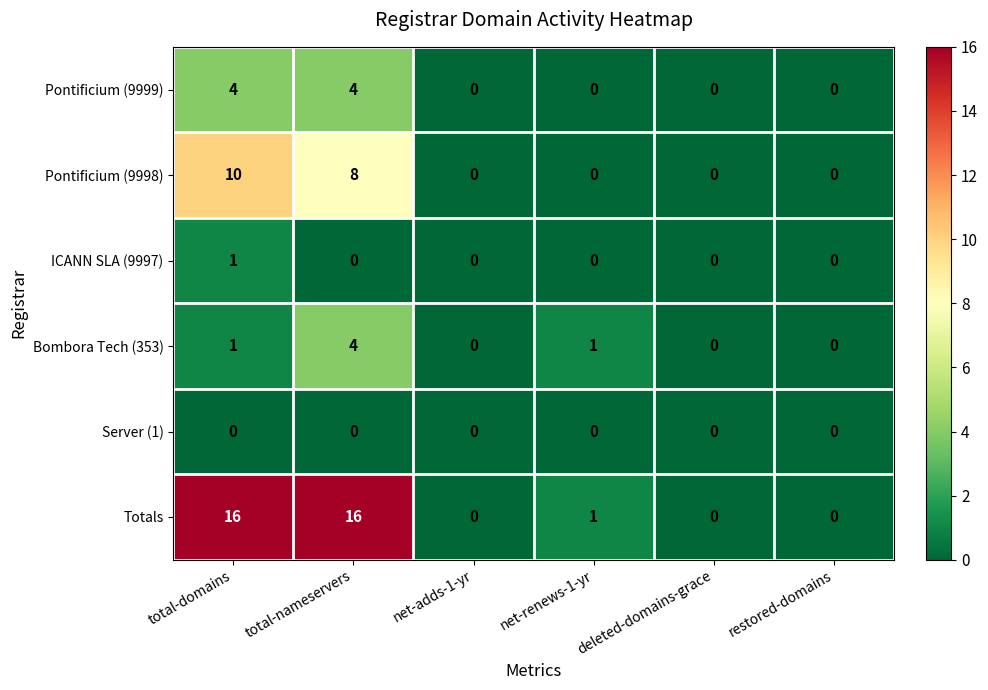

What is the difference between the highest and lowest values at total-nameservers?

16